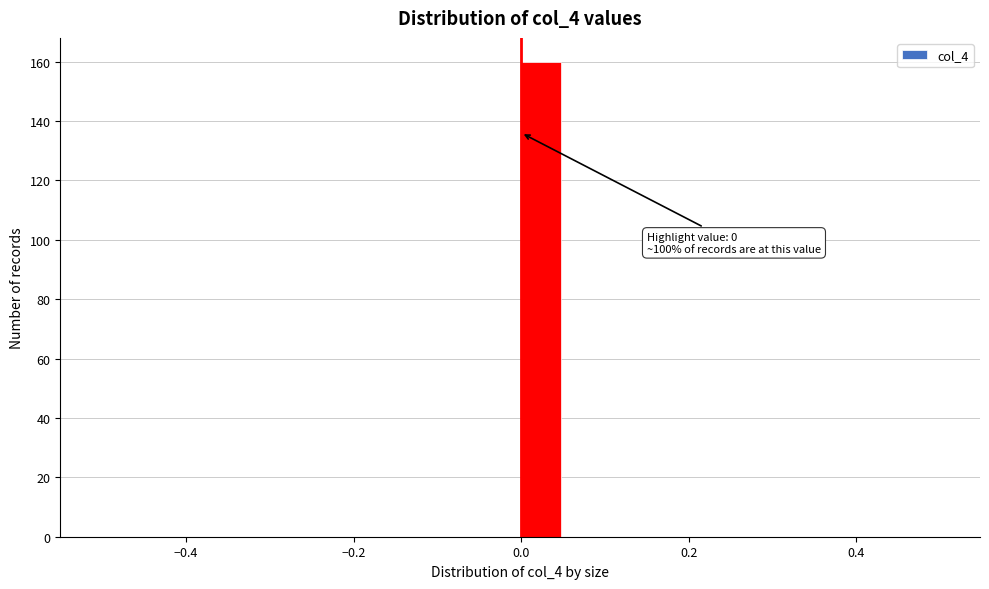

Around what value on the x-axis is the tallest bar? Give the approximate position of its centre, as read against the axis.

0.02